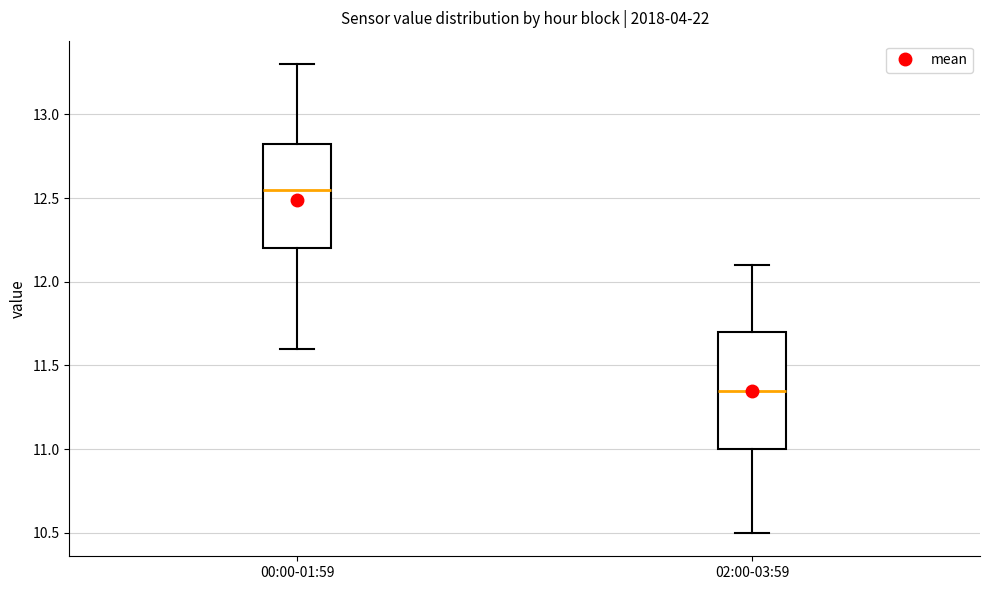

Where is the lower edge of the box for 02:00-03:59 on the y-axis? The values are not printed on the chart, so give them approximately, as read against the axis.

11.00